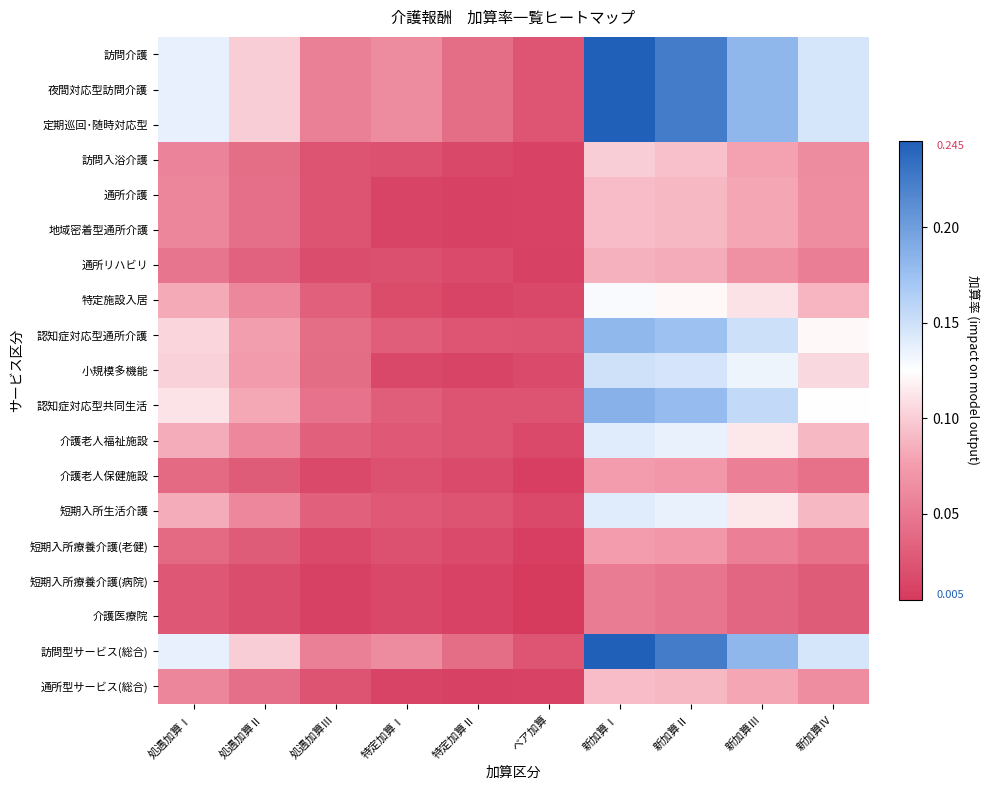

What is the difference between the highest and lowest values at 新加算Ⅳ?

0.1